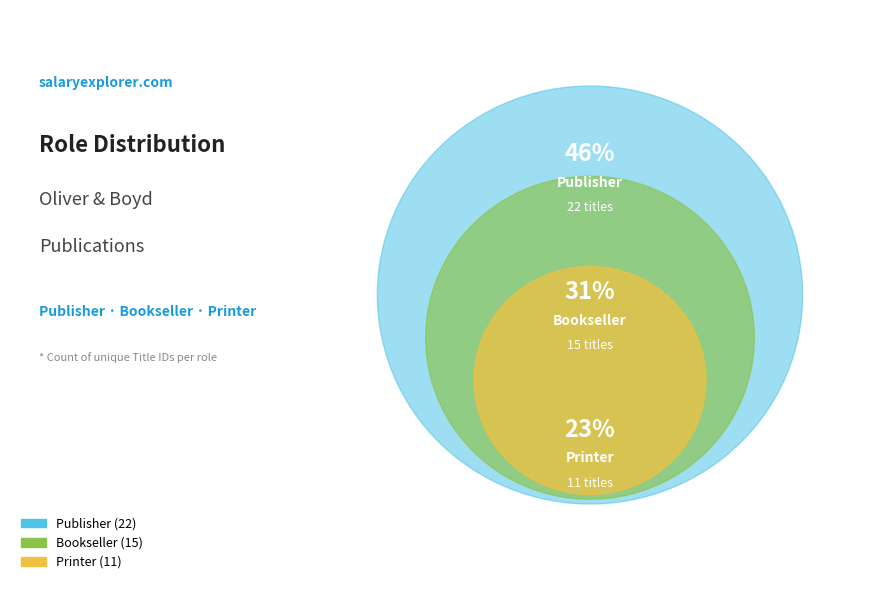

The Publisher slice represents 46% of the pie. True or false?

True